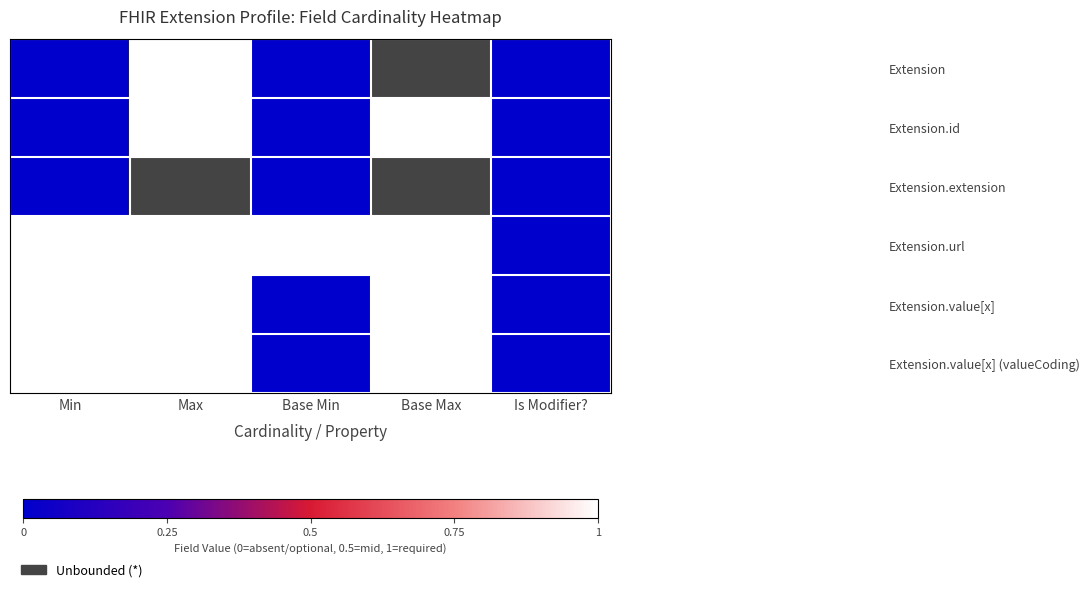

Which series has the largest range (max minus min)?

Extension